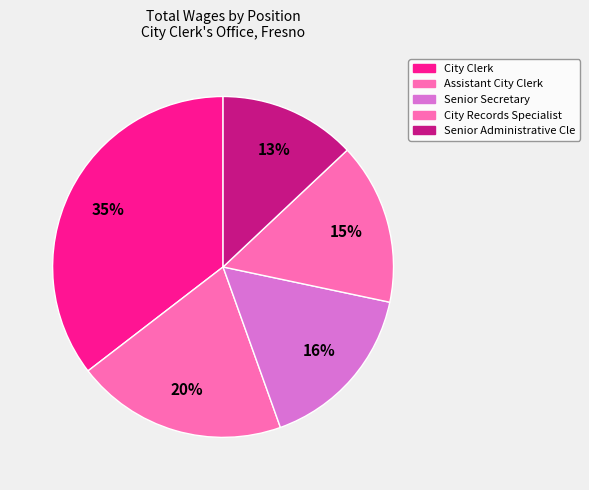

What percentage is the Assistant City Clerk slice, to the nearest percent?

20%